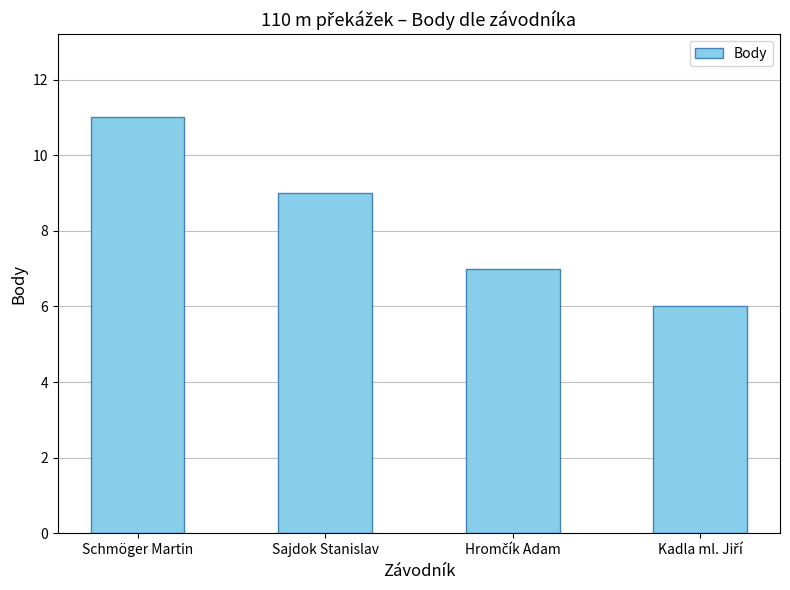

Where does the data first go above 9?

Schmöger Martin